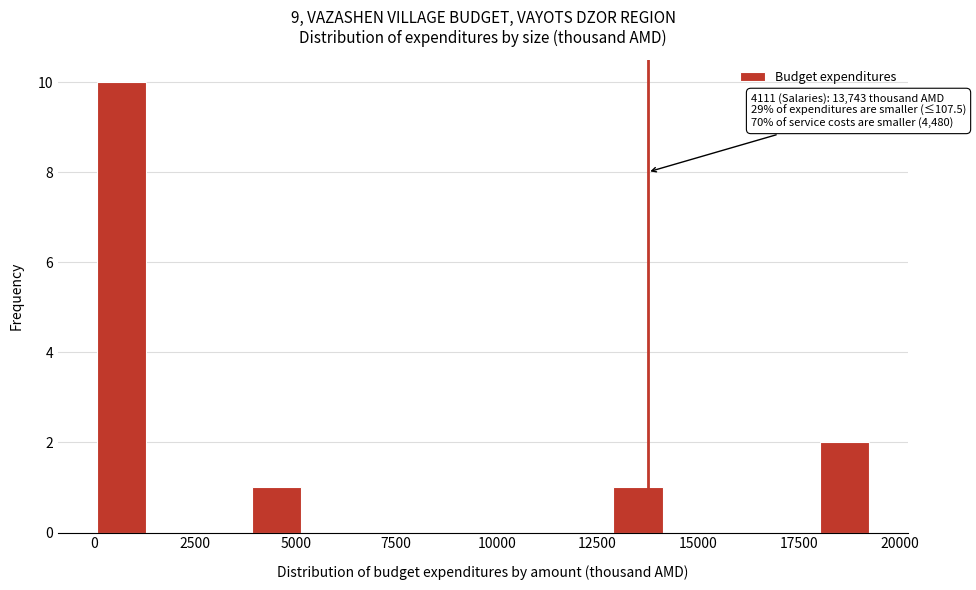

Around what value on the x-axis is the tallest bar? Give the approximate position of its centre, as read against the axis.

500